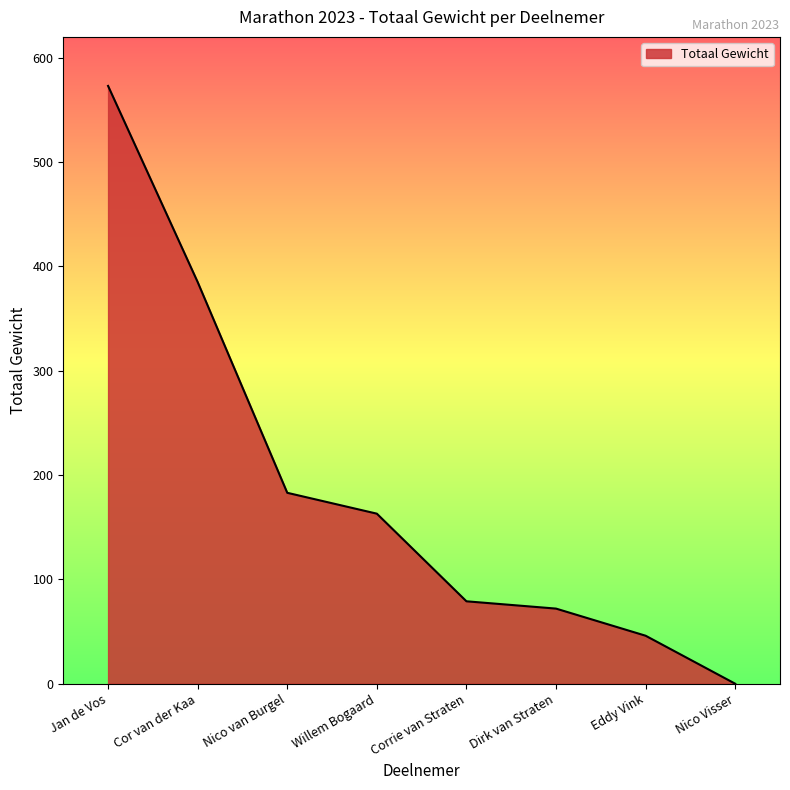

Reading left to right, list all the values displayed in this chart.

Jan de Vos=573	Cor van der Kaa=385	Nico van Burgel=183	Willem Bogaard=163	Corrie van Straten=79	Dirk van Straten=72	Eddy Vink=46	Nico Visser=0